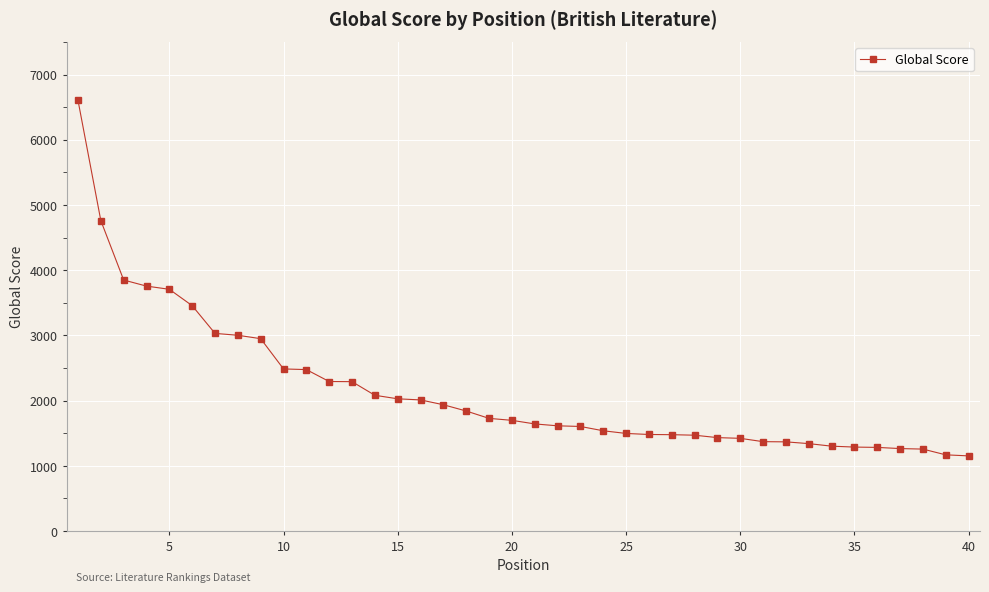

What is the difference between the second highest and minimum values?

3607